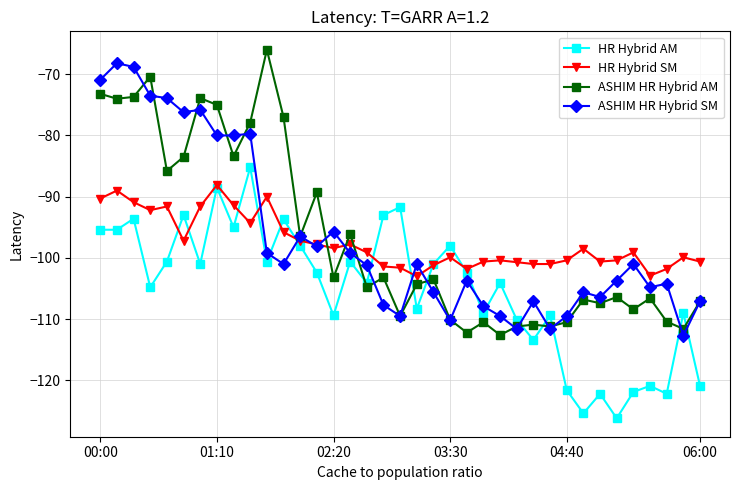

In HR Hybrid AM, how many points are higher than both neighbors (excluding endpoints)?

13